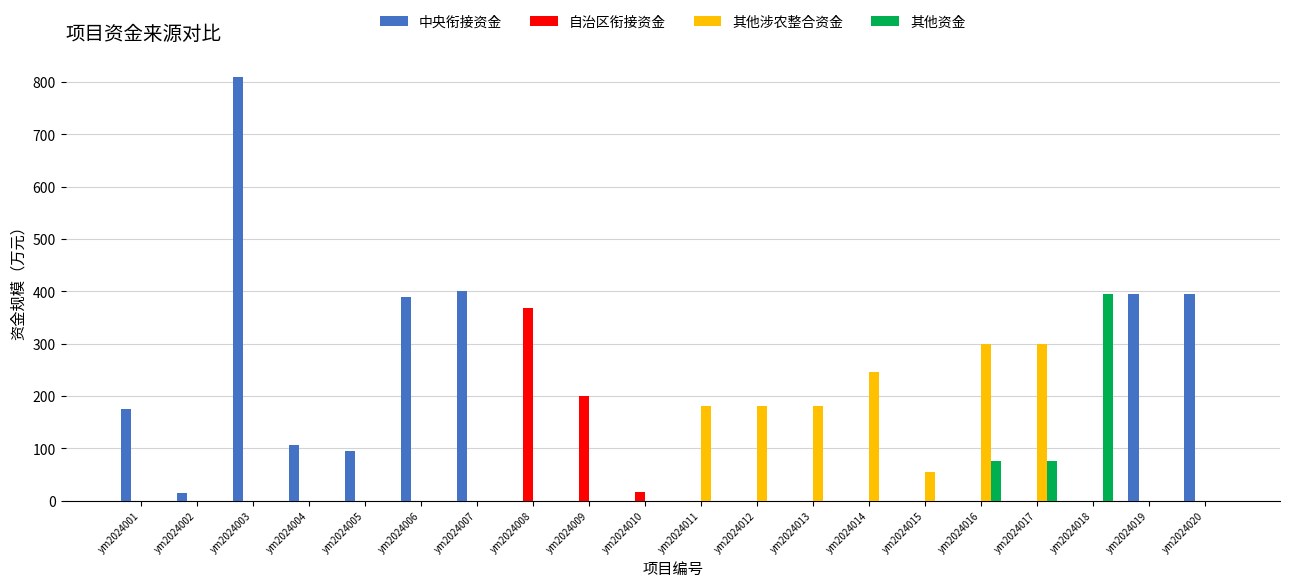

Between ym2024003 and ym2024006, which series saw the biggest shift?

中央衔接资金